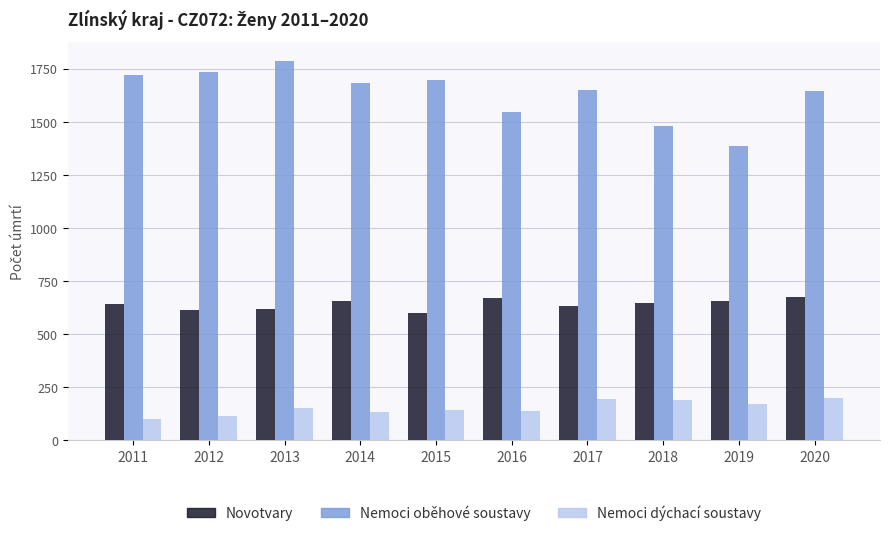

At 2015, list the series in order from smallest to largest.

Nemoci dýchací soustavy, Novotvary, Nemoci oběhové soustavy